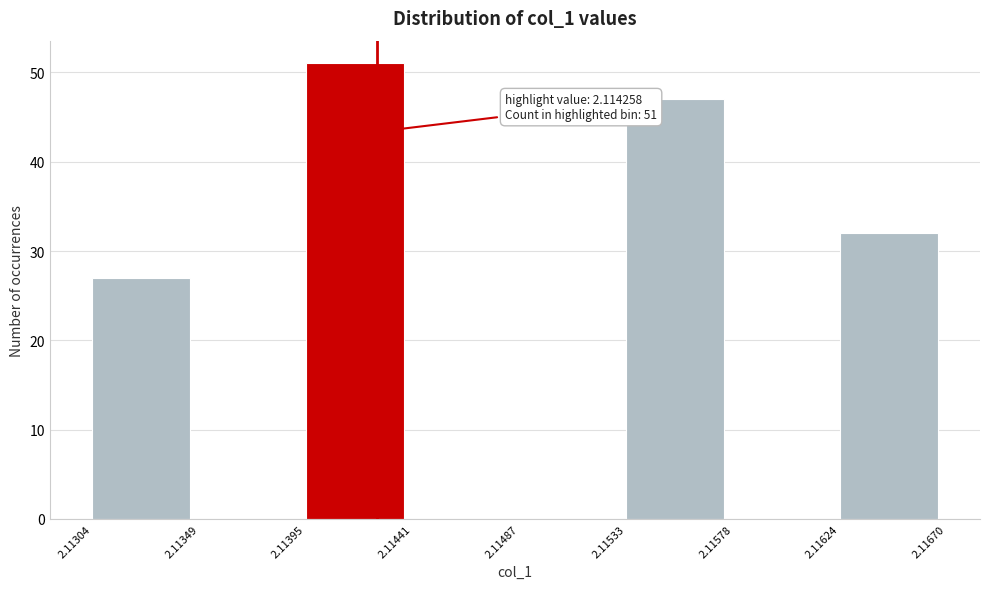

Which range on the x-axis has the tallest bar?

2.11395 to 2.11441